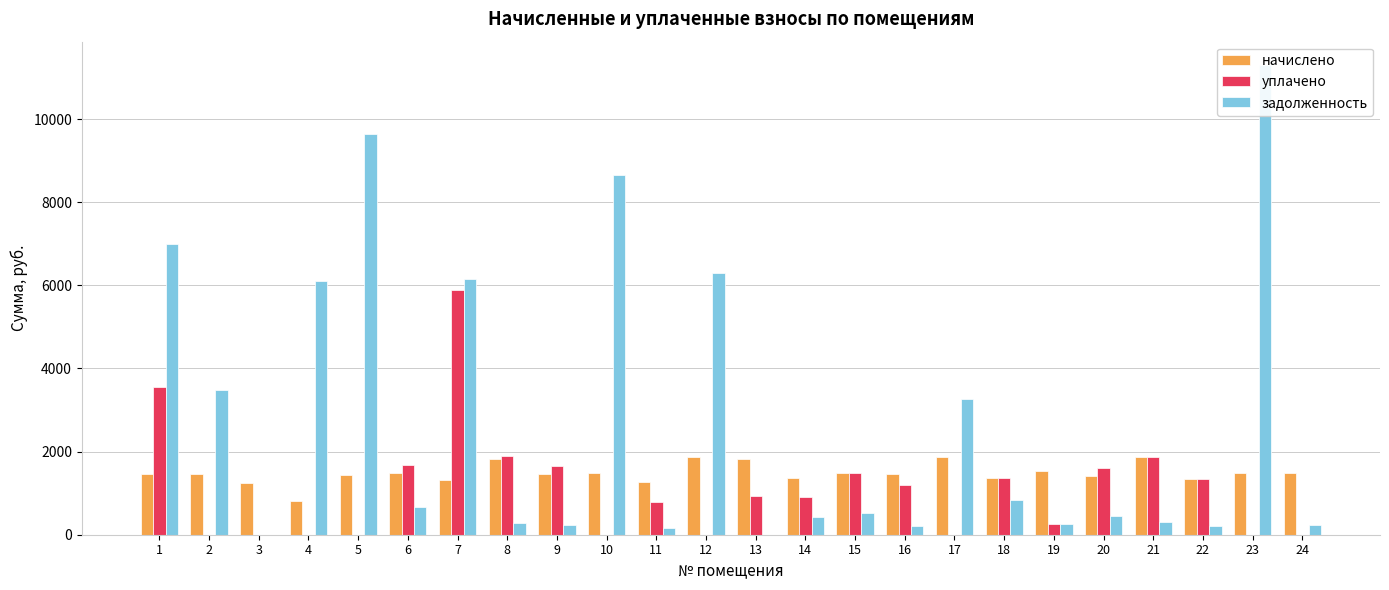

Does the chart contain any negative values?

No